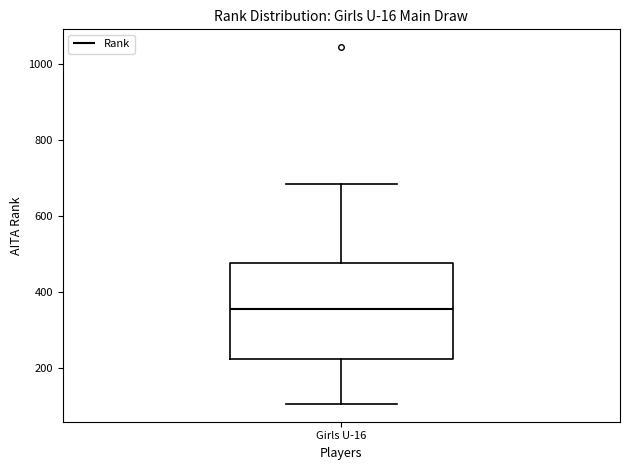

Transcribe this box plot: give where the median line is, the range the box spans, and where the two whiskers end, as read against the y-axis. The values are not printed on the chart, so give them approximately, as read against the axis.

median 360, box 220 to 480, whiskers 100 to 680